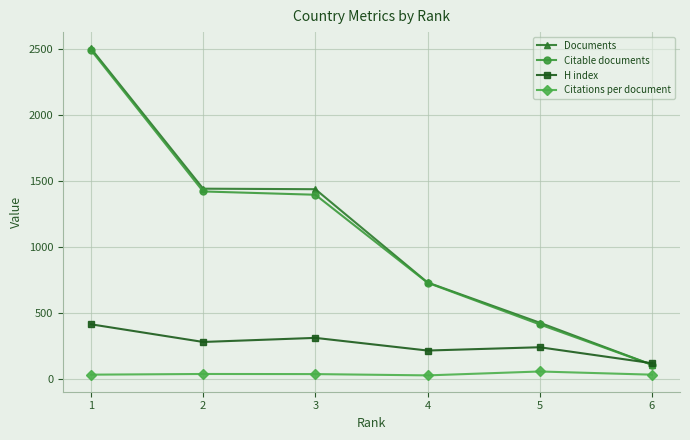

Which category has the lowest value in the Citable documents series?

6